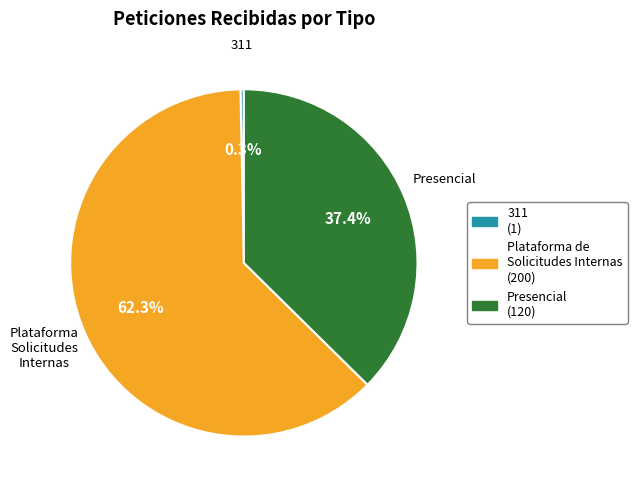

Is there any slice that represents more than half of the pie?

Yes